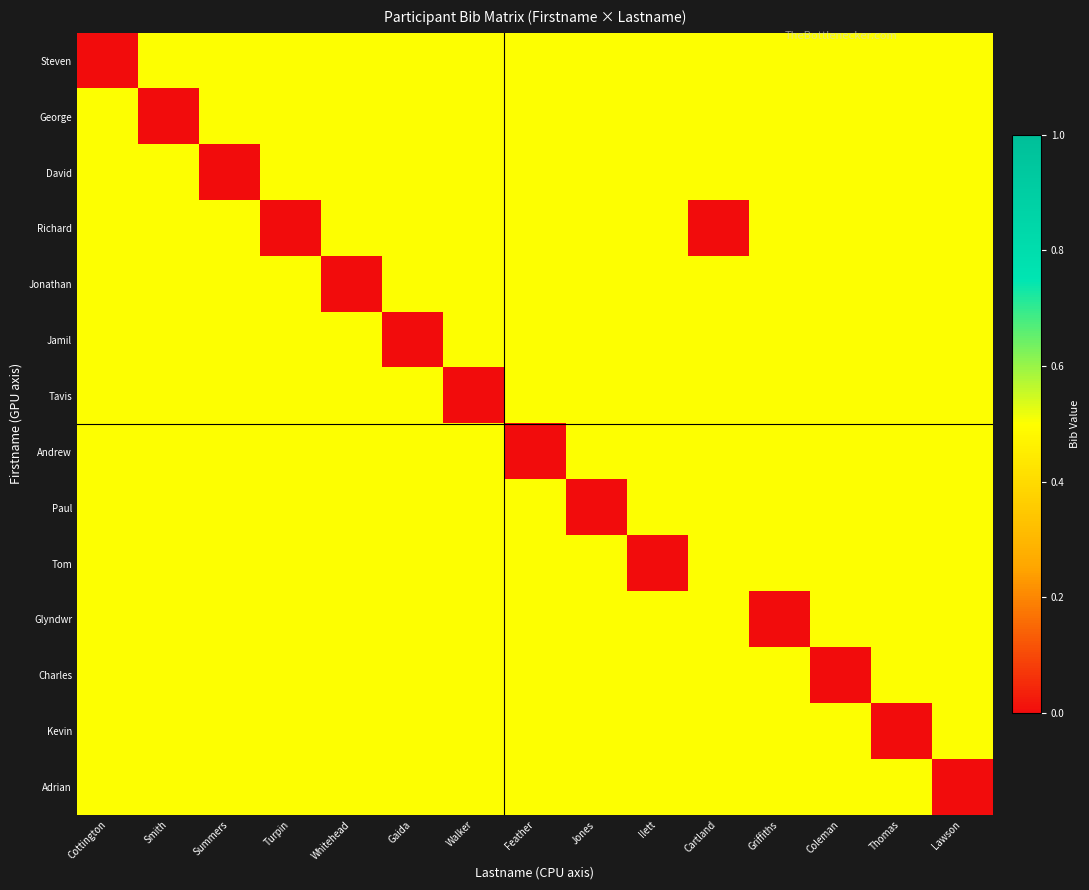

Reading left to right, what are all the values shown in this chart?

Steven: Cottington=0.0	Smith=0.5	Summers=0.5	Turpin=0.5	Whitehead=0.5	Gaida=0.5	Walker=0.5	Feather=0.5	Jones=0.5	Ilett=0.5	Cartland=0.5	Griffiths=0.5	Coleman=0.5	Thomas=0.5	Lawson=0.5
George: Cottington=0.5	Smith=0.0	Summers=0.5	Turpin=0.5	Whitehead=0.5	Gaida=0.5	Walker=0.5	Feather=0.5	Jones=0.5	Ilett=0.5	Cartland=0.5	Griffiths=0.5	Coleman=0.5	Thomas=0.5	Lawson=0.5
David: Cottington=0.5	Smith=0.5	Summers=0.0	Turpin=0.5	Whitehead=0.5	Gaida=0.5	Walker=0.5	Feather=0.5	Jones=0.5	Ilett=0.5	Cartland=0.5	Griffiths=0.5	Coleman=0.5	Thomas=0.5	Lawson=0.5
Richard: Cottington=0.5	Smith=0.5	Summers=0.5	Turpin=0.0	Whitehead=0.5	Gaida=0.5	Walker=0.5	Feather=0.5	Jones=0.5	Ilett=0.5	Cartland=0.0	Griffiths=0.5	Coleman=0.5	Thomas=0.5	Lawson=0.5
Jonathan: Cottington=0.5	Smith=0.5	Summers=0.5	Turpin=0.5	Whitehead=0.0	Gaida=0.5	Walker=0.5	Feather=0.5	Jones=0.5	Ilett=0.5	Cartland=0.5	Griffiths=0.5	Coleman=0.5	Thomas=0.5	Lawson=0.5
Jamil: Cottington=0.5	Smith=0.5	Summers=0.5	Turpin=0.5	Whitehead=0.5	Gaida=0.0	Walker=0.5	Feather=0.5	Jones=0.5	Ilett=0.5	Cartland=0.5	Griffiths=0.5	Coleman=0.5	Thomas=0.5	Lawson=0.5
Tavis: Cottington=0.5	Smith=0.5	Summers=0.5	Turpin=0.5	Whitehead=0.5	Gaida=0.5	Walker=0.0	Feather=0.5	Jones=0.5	Ilett=0.5	Cartland=0.5	Griffiths=0.5	Coleman=0.5	Thomas=0.5	Lawson=0.5
Andrew: Cottington=0.5	Smith=0.5	Summers=0.5	Turpin=0.5	Whitehead=0.5	Gaida=0.5	Walker=0.5	Feather=0.0	Jones=0.5	Ilett=0.5	Cartland=0.5	Griffiths=0.5	Coleman=0.5	Thomas=0.5	Lawson=0.5
Paul: Cottington=0.5	Smith=0.5	Summers=0.5	Turpin=0.5	Whitehead=0.5	Gaida=0.5	Walker=0.5	Feather=0.5	Jones=0.0	Ilett=0.5	Cartland=0.5	Griffiths=0.5	Coleman=0.5	Thomas=0.5	Lawson=0.5
Tom: Cottington=0.5	Smith=0.5	Summers=0.5	Turpin=0.5	Whitehead=0.5	Gaida=0.5	Walker=0.5	Feather=0.5	Jones=0.5	Ilett=0.0	Cartland=0.5	Griffiths=0.5	Coleman=0.5	Thomas=0.5	Lawson=0.5
Glyndwr: Cottington=0.5	Smith=0.5	Summers=0.5	Turpin=0.5	Whitehead=0.5	Gaida=0.5	Walker=0.5	Feather=0.5	Jones=0.5	Ilett=0.5	Cartland=0.5	Griffiths=0.0	Coleman=0.5	Thomas=0.5	Lawson=0.5
Charles: Cottington=0.5	Smith=0.5	Summers=0.5	Turpin=0.5	Whitehead=0.5	Gaida=0.5	Walker=0.5	Feather=0.5	Jones=0.5	Ilett=0.5	Cartland=0.5	Griffiths=0.5	Coleman=0.0	Thomas=0.5	Lawson=0.5
Kevin: Cottington=0.5	Smith=0.5	Summers=0.5	Turpin=0.5	Whitehead=0.5	Gaida=0.5	Walker=0.5	Feather=0.5	Jones=0.5	Ilett=0.5	Cartland=0.5	Griffiths=0.5	Coleman=0.5	Thomas=0.0	Lawson=0.5
Adrian: Cottington=0.5	Smith=0.5	Summers=0.5	Turpin=0.5	Whitehead=0.5	Gaida=0.5	Walker=0.5	Feather=0.5	Jones=0.5	Ilett=0.5	Cartland=0.5	Griffiths=0.5	Coleman=0.5	Thomas=0.5	Lawson=0.0